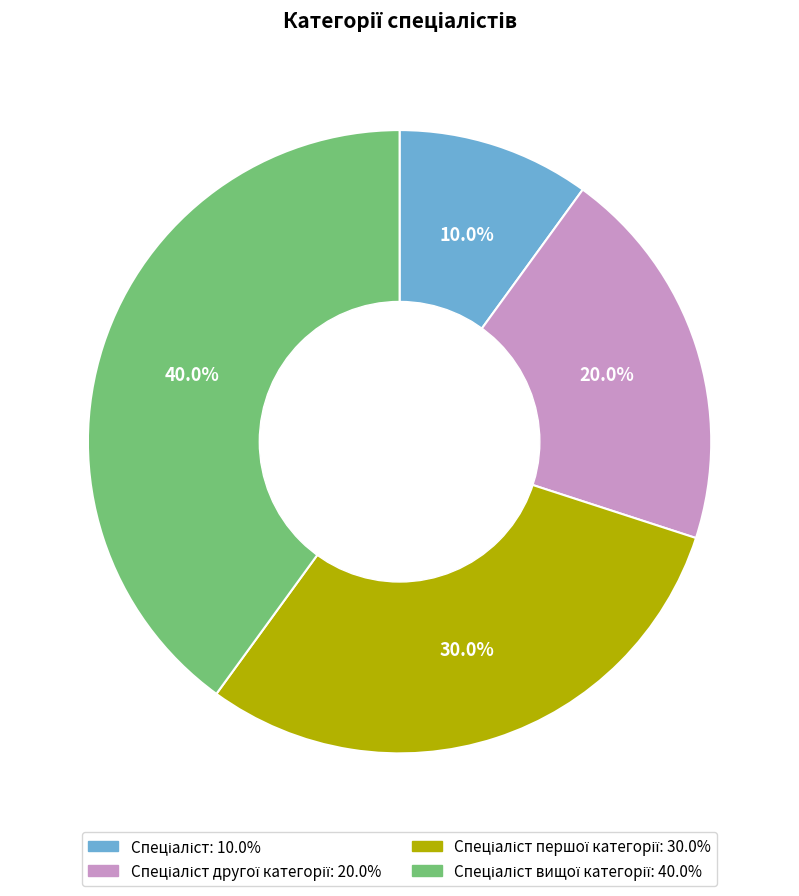

Count the number of slices in the pie.

4